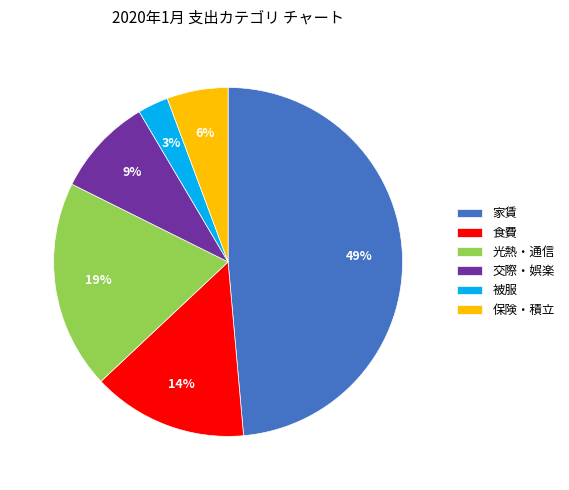

To the nearest percent, what portion does 保険・積立 represent?

6%